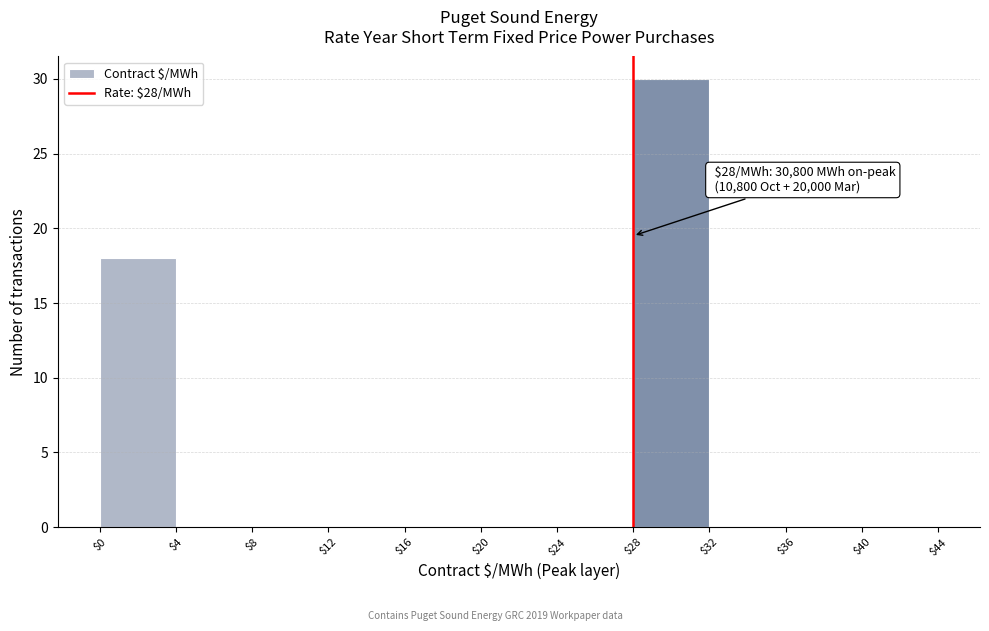

Over which range of the x-axis is the bar tallest?

$28 to $32